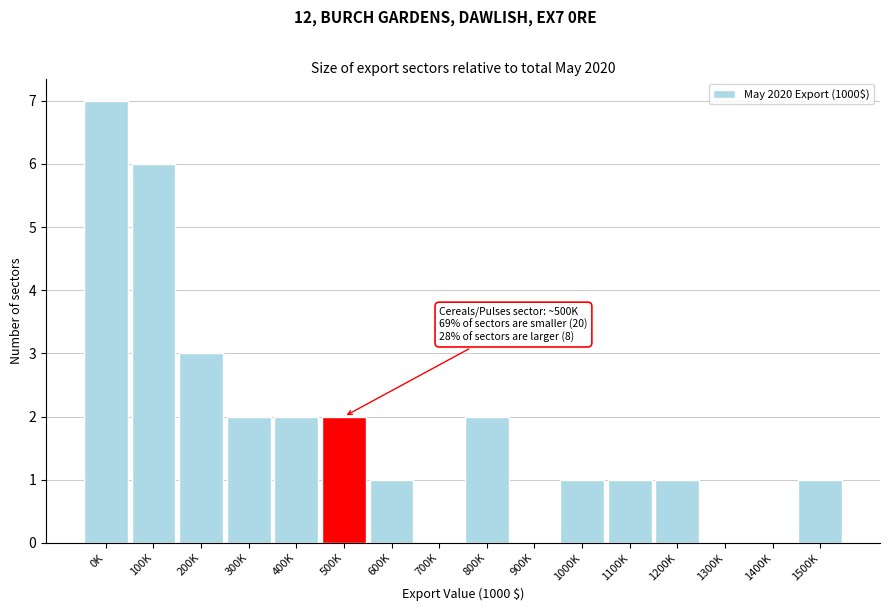

Reading left to right, what are all the values shown in this chart?

0K=7	100K=6	200K=3	300K=2	400K=2	500K=2	600K=1	700K=0	800K=2	900K=0	1000K=1	1100K=1	1200K=1	1300K=0	1400K=0	1500K=1